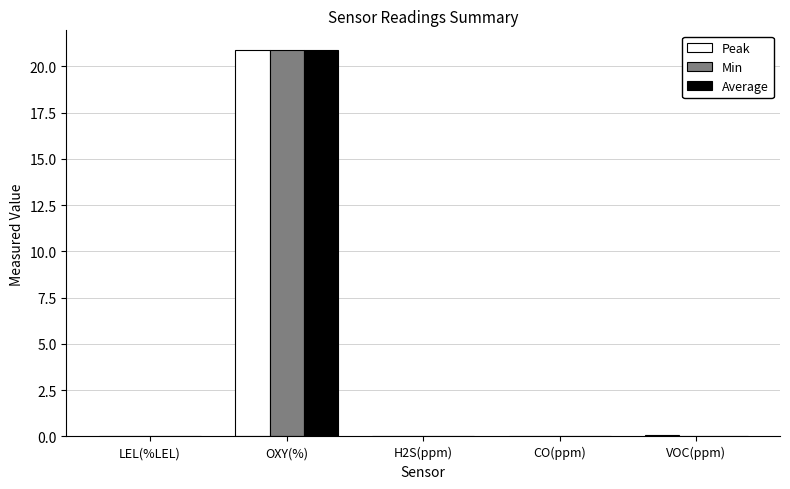

What is the sum of all Min values?

20.9